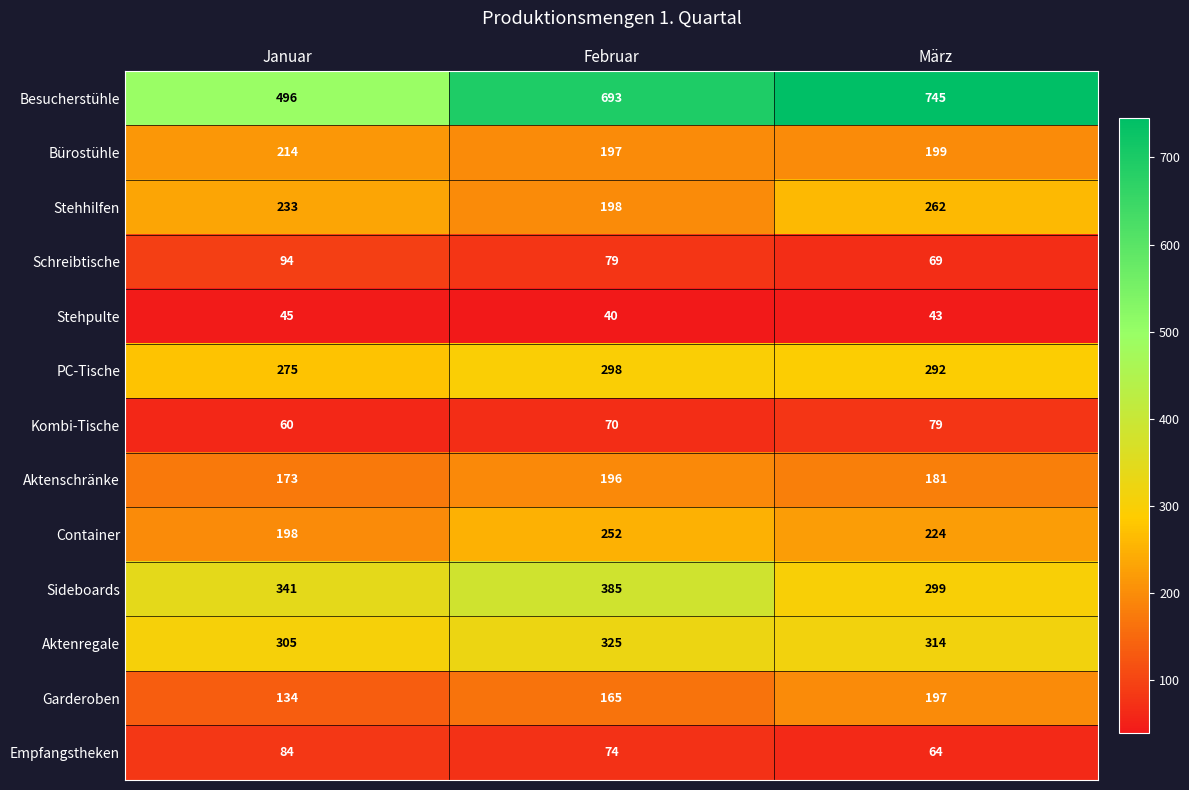

True or false: Aktenschränke has a value of 181 at März.

True